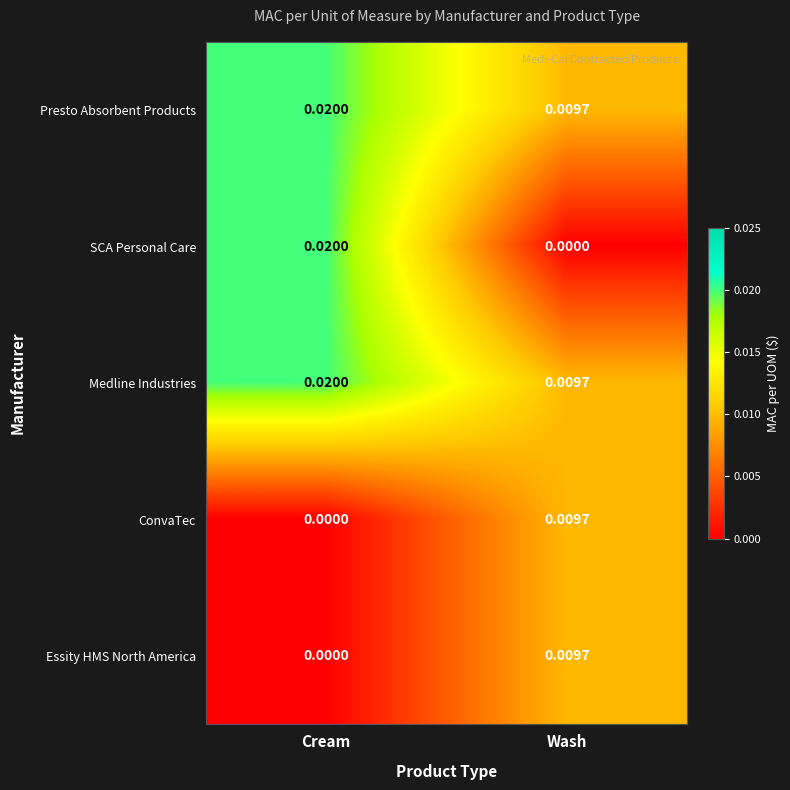

Rank the categories by Essity HMS North America value from lowest to highest.

Cream, Wash